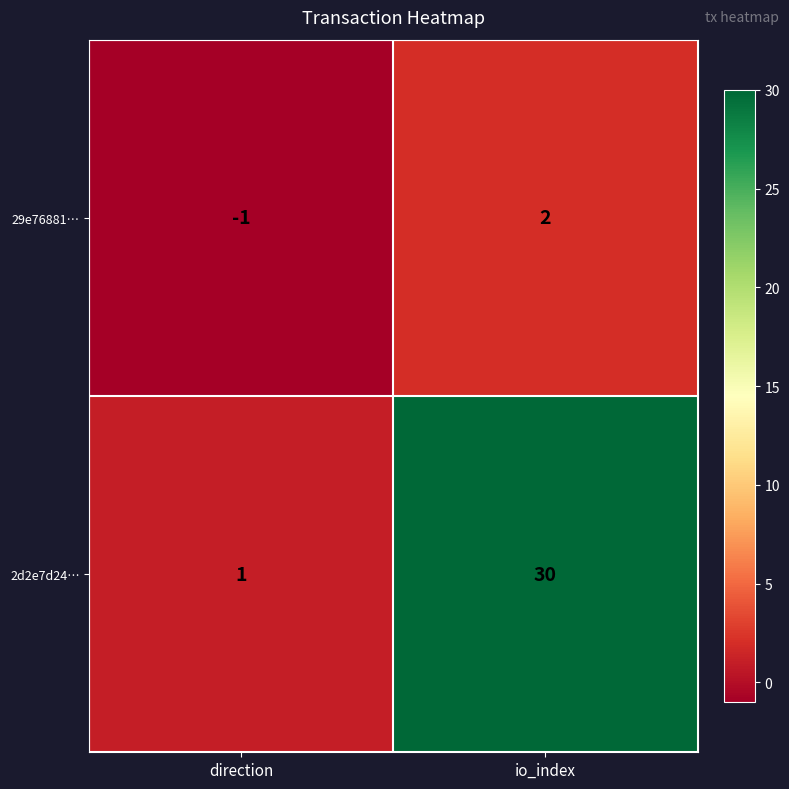

Which series has the largest total across all categories?

2d2e7d24…